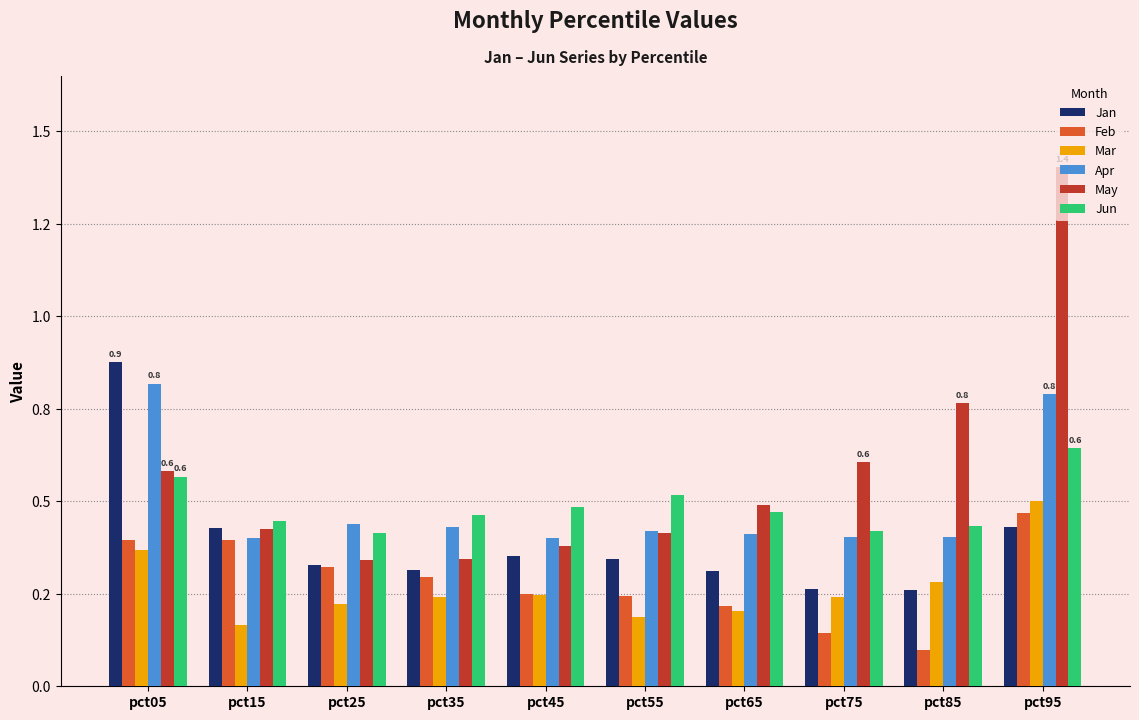

Does the chart contain any negative values?

No